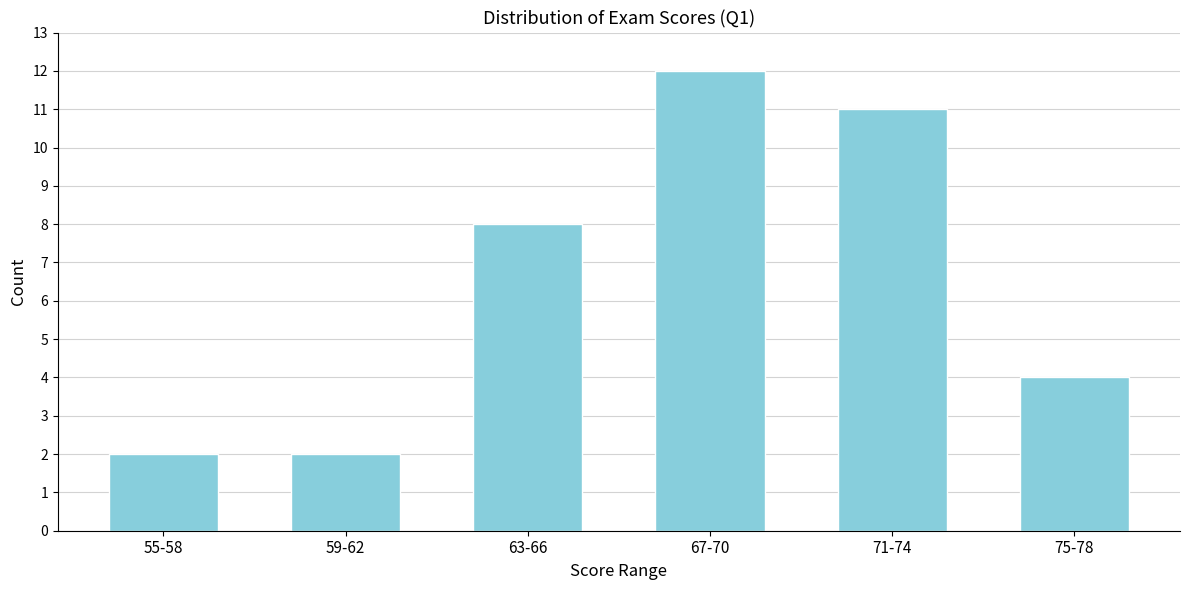

Reading right to left, transcribe all the data shown in this chart.

75-78=4	71-74=11	67-70=12	63-66=8	59-62=2	55-58=2